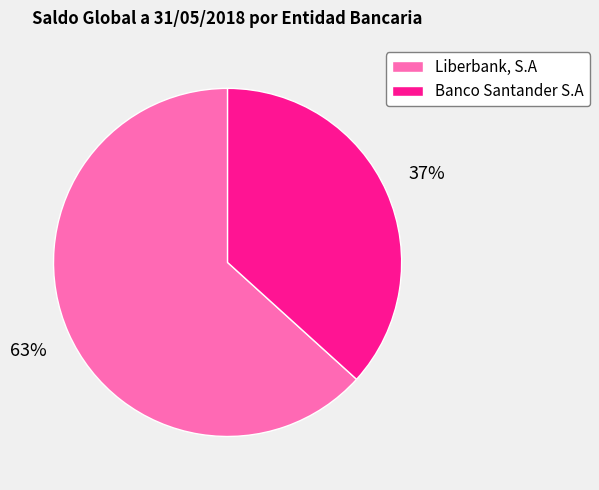

Does Liberbank, S.A represent more than half of the total?

Yes